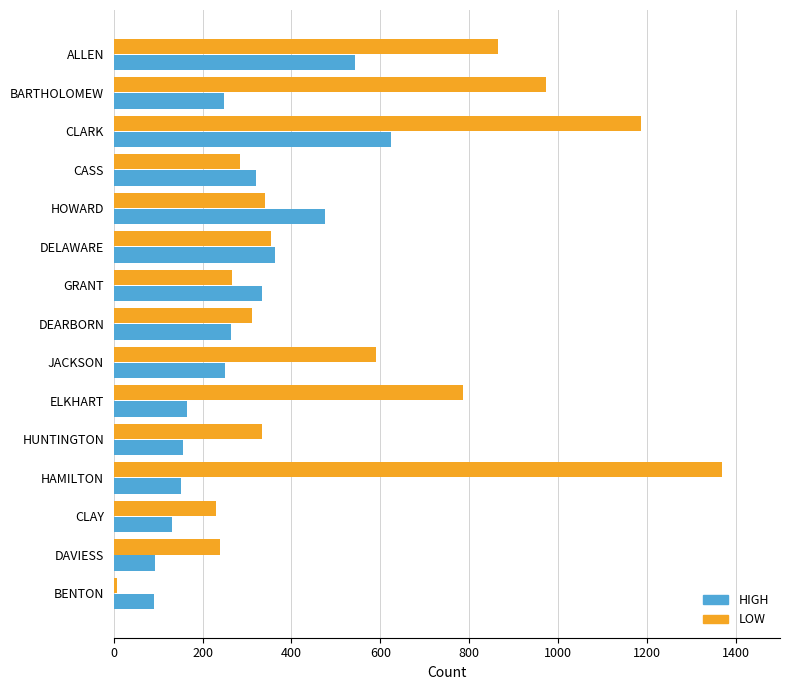

What is the lowest value of the HIGH series?

91